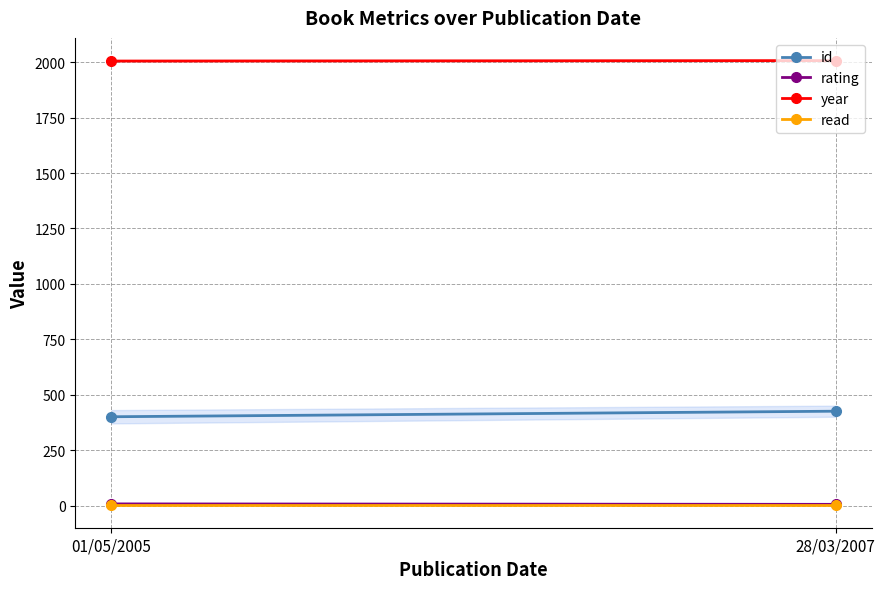

The value of year at 01/05/2005 is 2005. True or false?

True